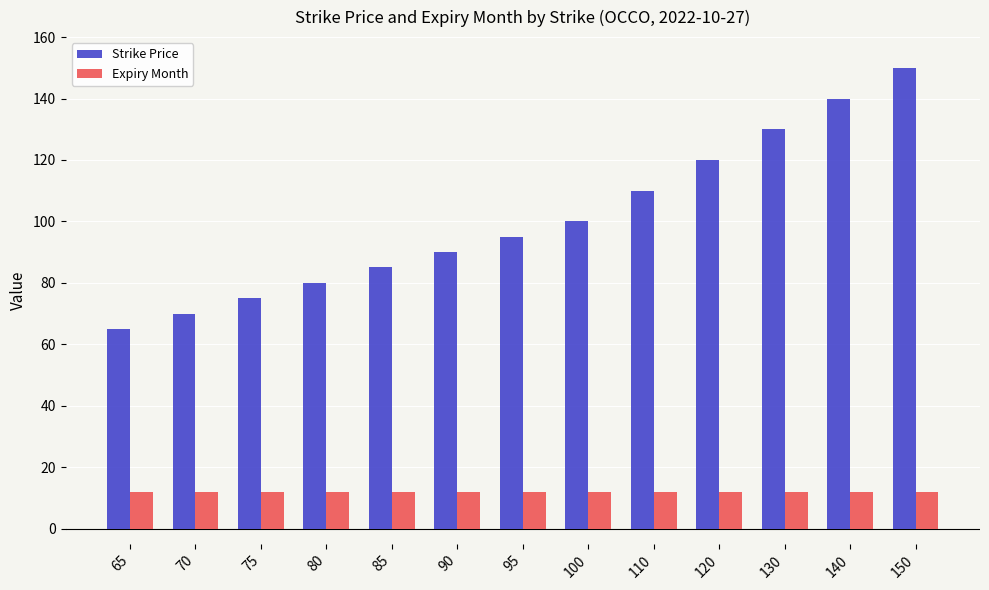

How many bars are there in total?

26